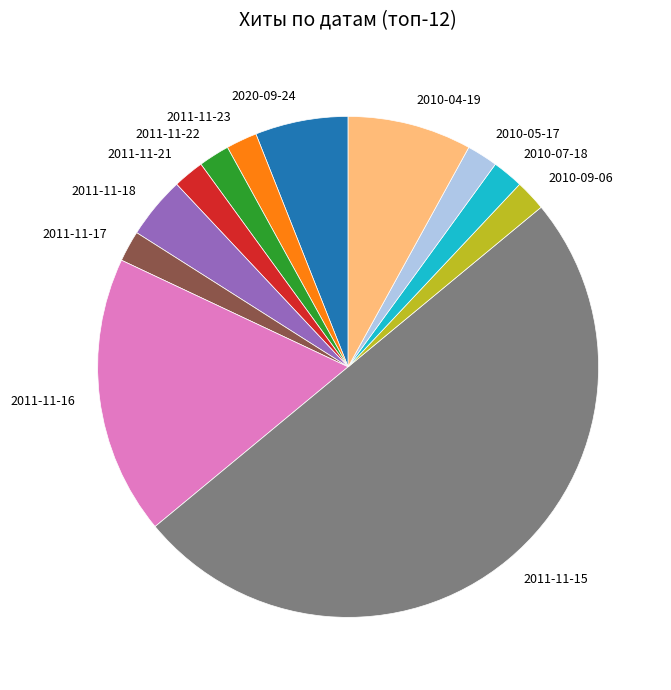

Is 2010-09-06 the majority of the pie?

No